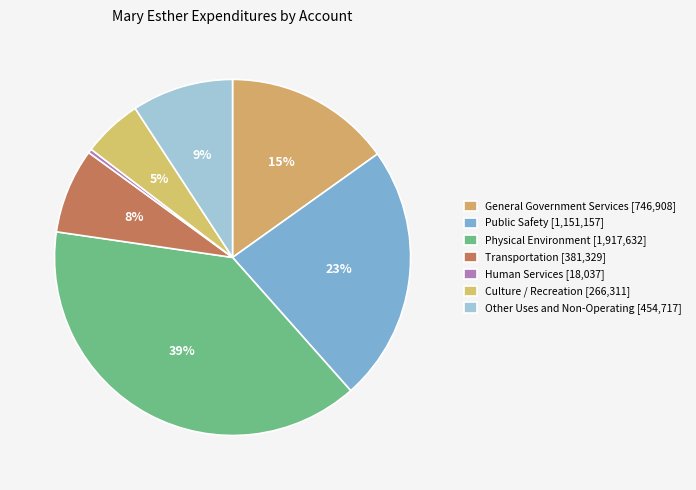

How many slices are in this pie chart?

7